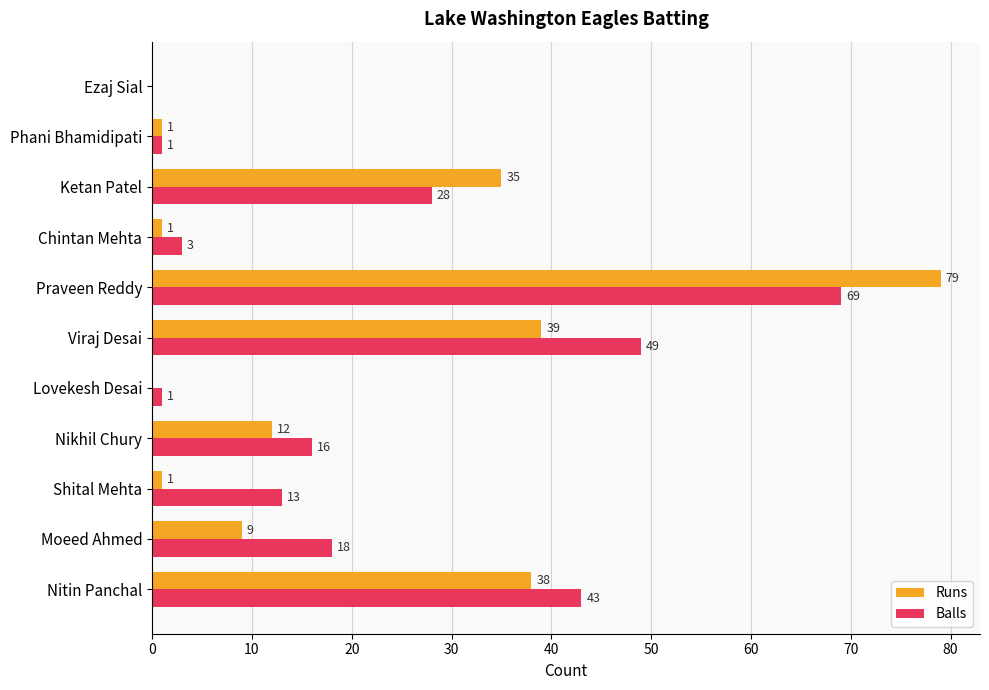

What is the sum of the Runs values at Moeed Ahmed and Nitin Panchal?

47